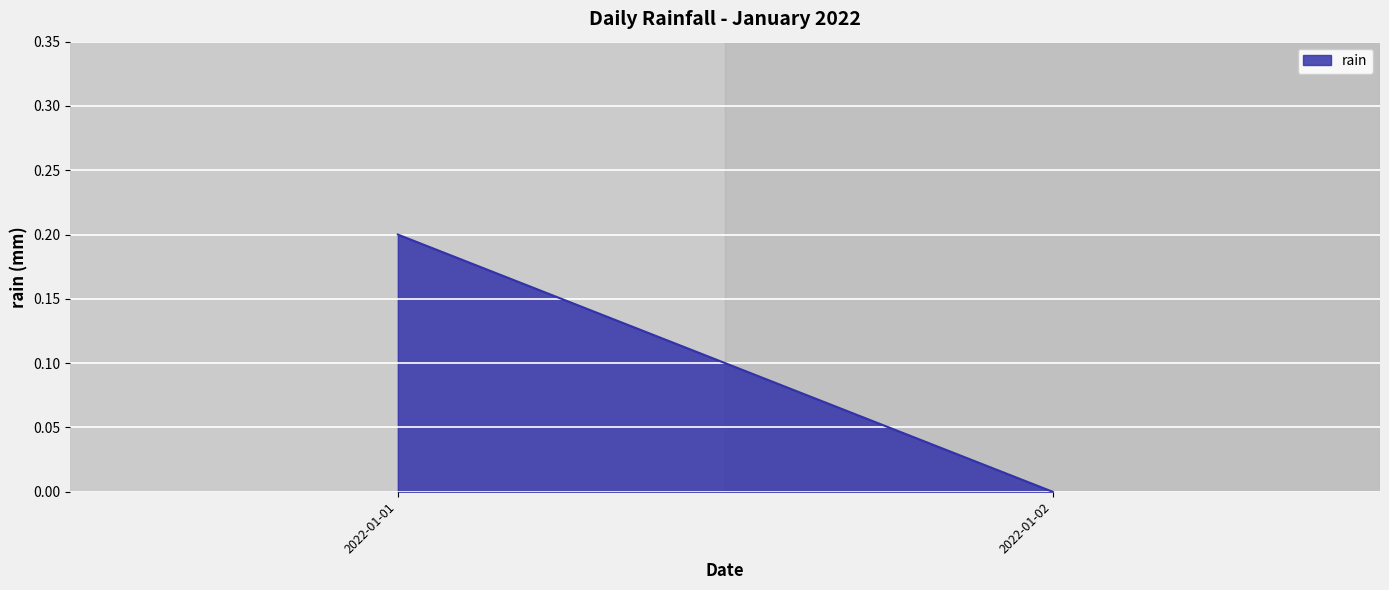

Reading right to left, transcribe all the data shown in this chart.

2022-01-02=0.0	2022-01-01=0.2